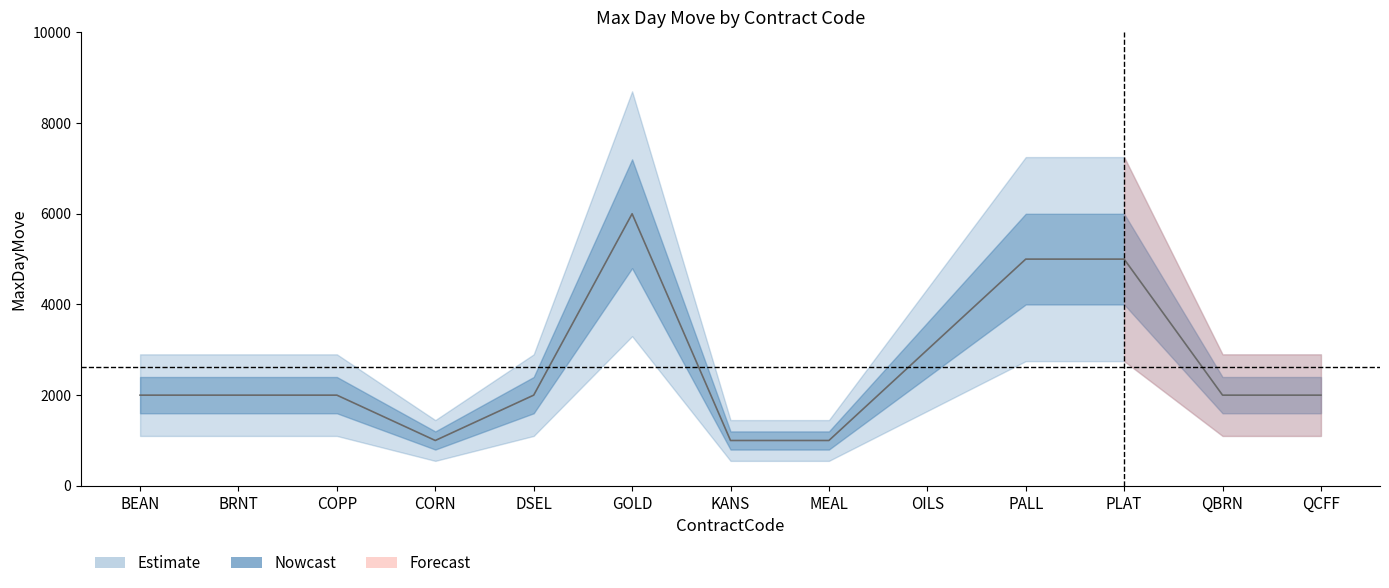

Reading left to right, what are all the values shown in this chart?

2000	2000	2000	1000	2000	6000	1000	1000	3000	5000	5000	2000	2000